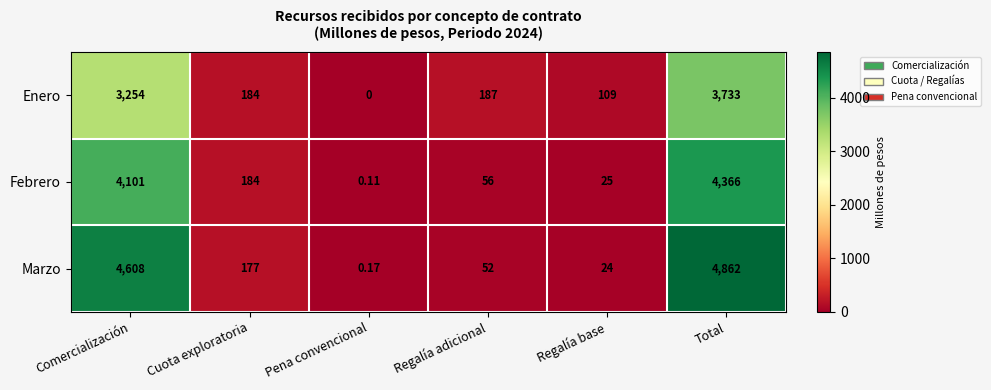

What is the spread (max minus min) of values at Regalía base?

85.0